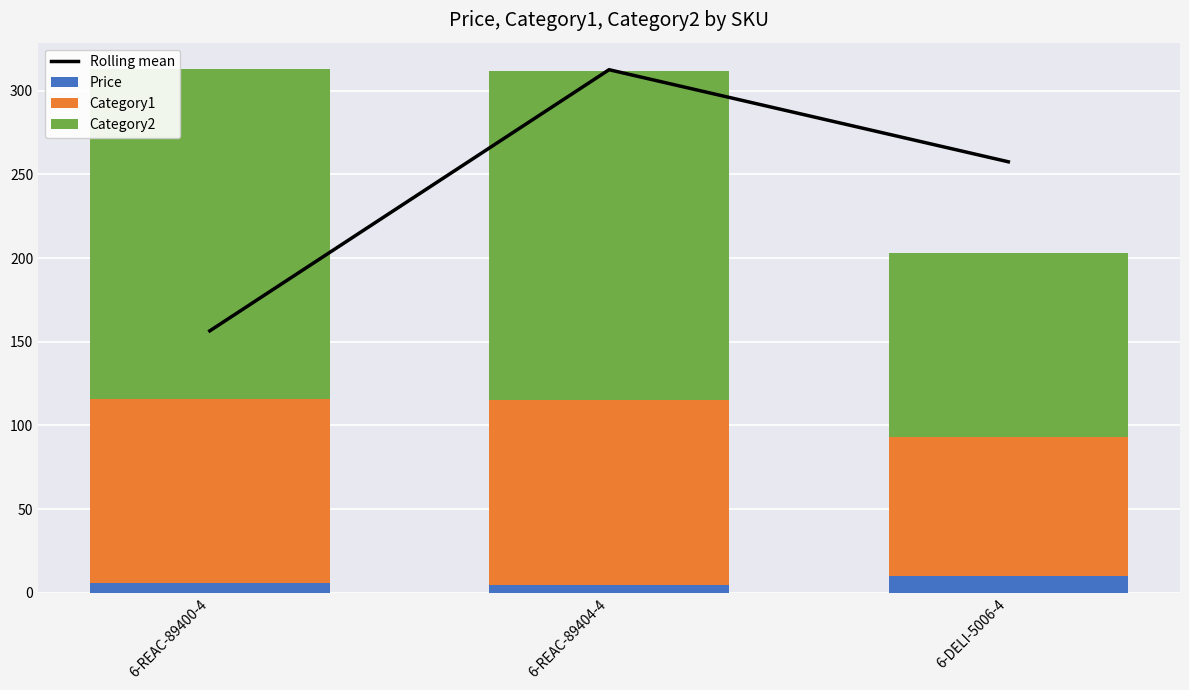

Reading left to right, transcribe all the data shown in this chart.

Rolling mean: 6-REAC-89400-4=156.5	6-REAC-89404-4=312.5	6-DELI-5006-4=257.5
Price: 6-REAC-89400-4=6.0	6-REAC-89404-4=5.0	6-DELI-5006-4=10.0
Category1: 6-REAC-89400-4=110.0	6-REAC-89404-4=110.0	6-DELI-5006-4=83.0
Category2: 6-REAC-89400-4=197.0	6-REAC-89404-4=197.0	6-DELI-5006-4=110.0